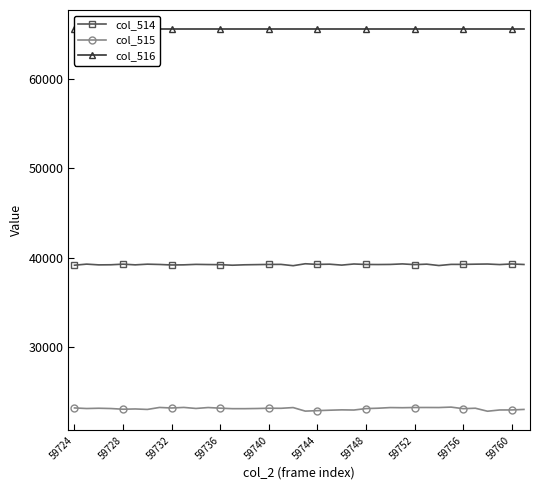

True or false: col_516 and col_515 intersect in this chart.

False